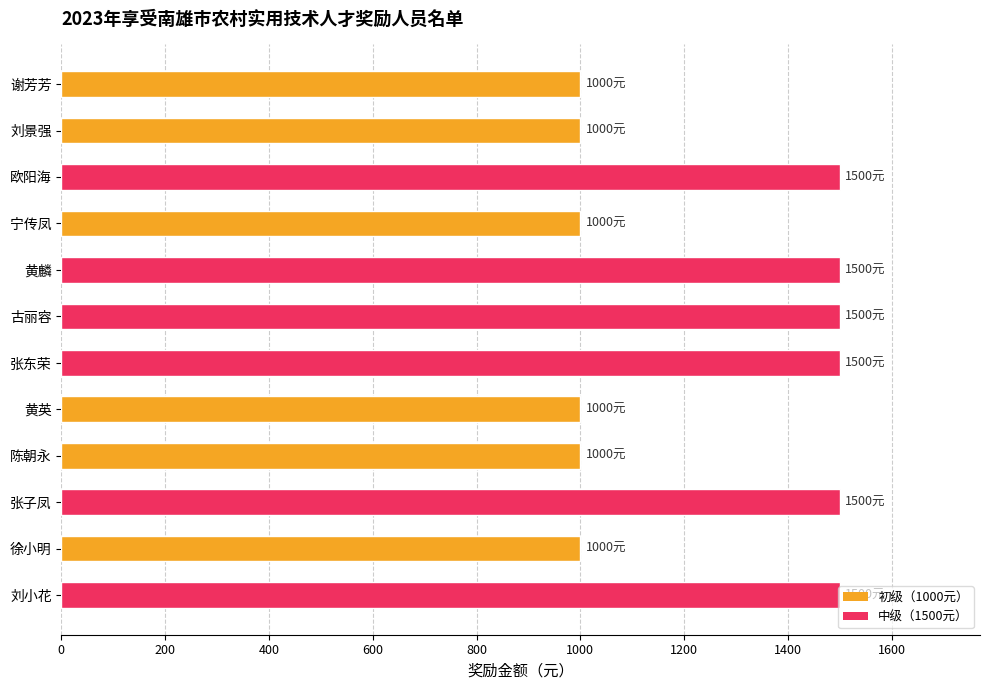

What is the value of the 8th bar from the top?

1000